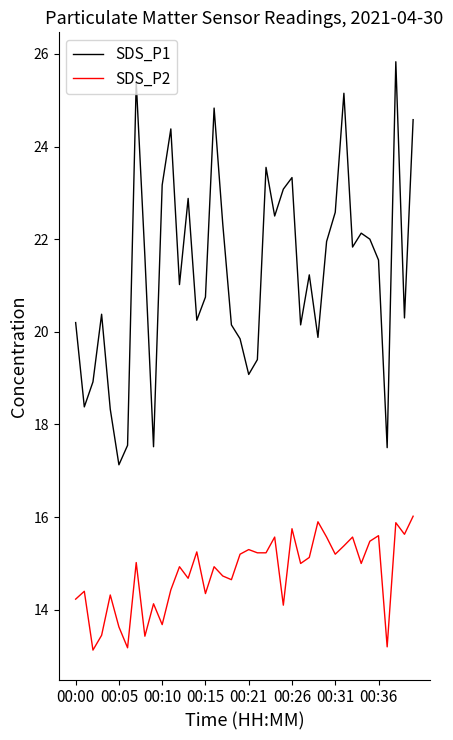

What is the highest value of the SDS_P1 series?

25.8